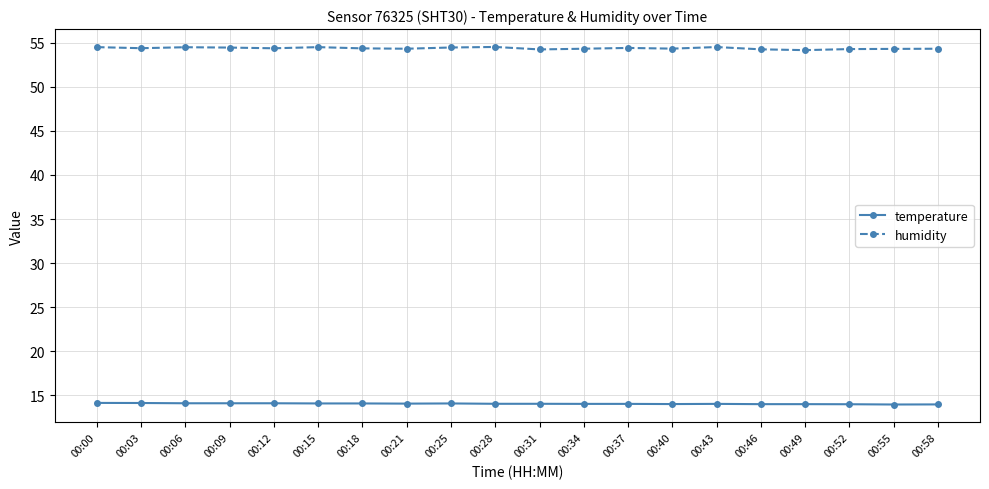

True or false: humidity has more than 2 interior local peaks.

True